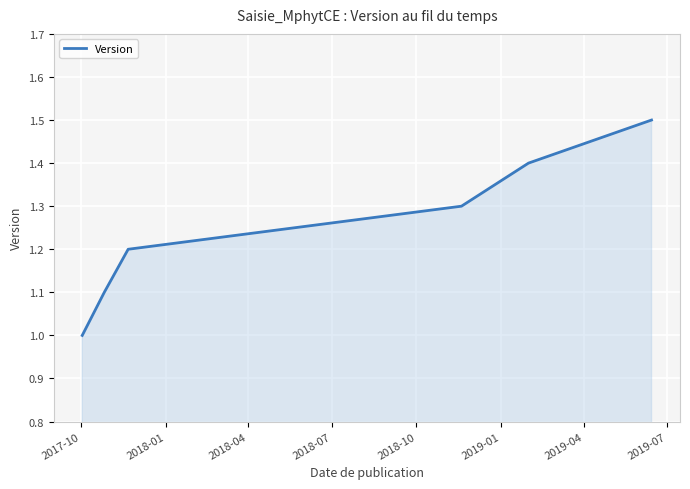

What is the difference between the maximum and minimum values?

0.5